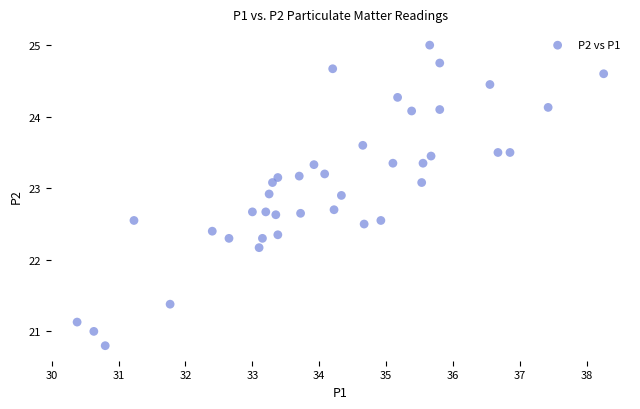

What Y value in the scatter plot is closest to 22?

22.2